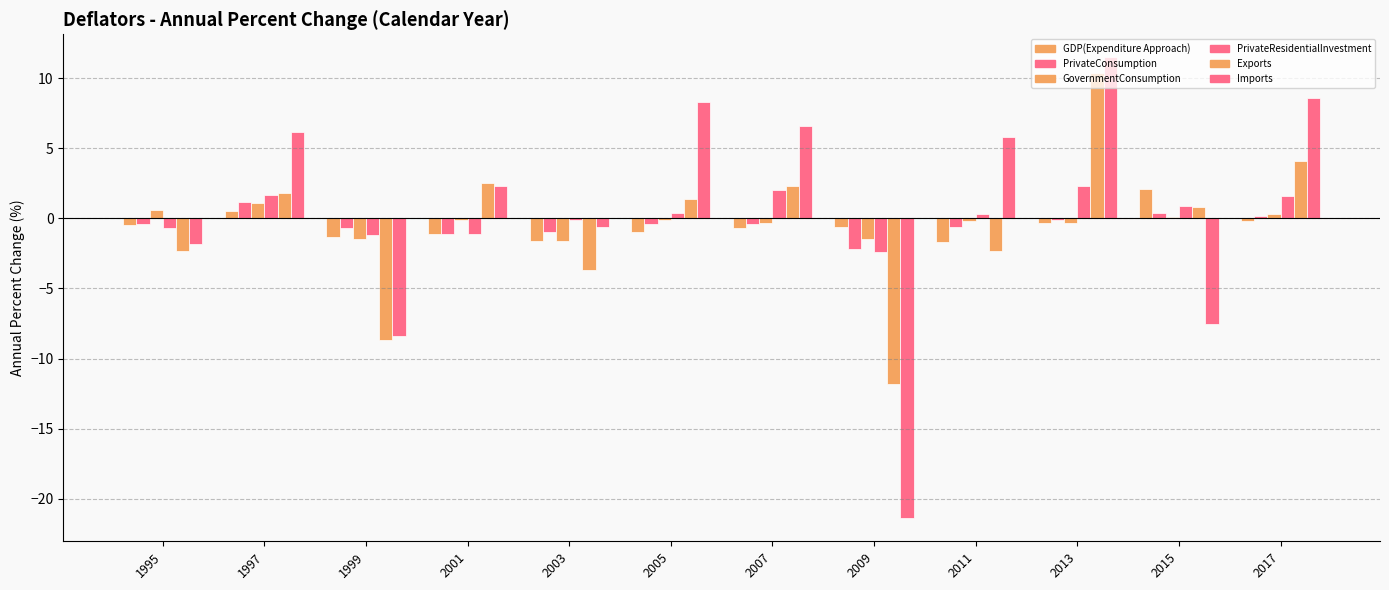

The Exports series shows 13.9 at 2013. True or false?

False